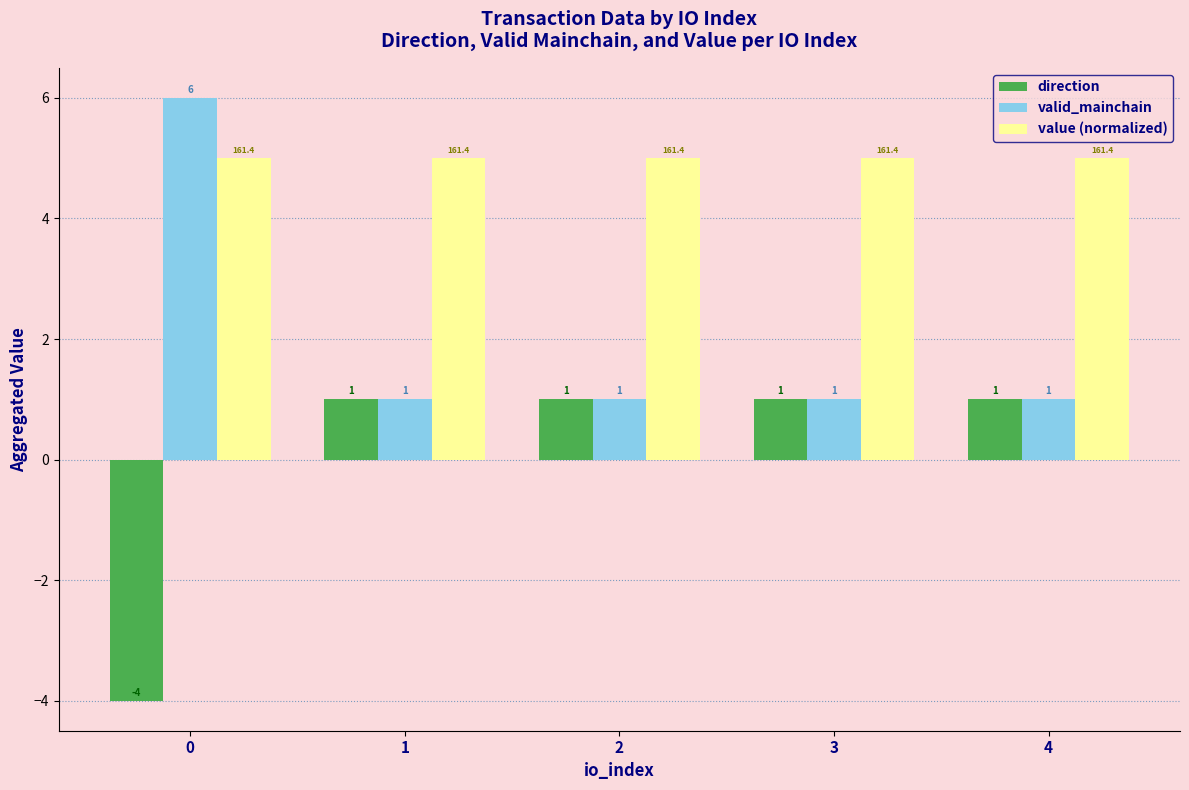

What is the average value of the value (normalized) series?

5